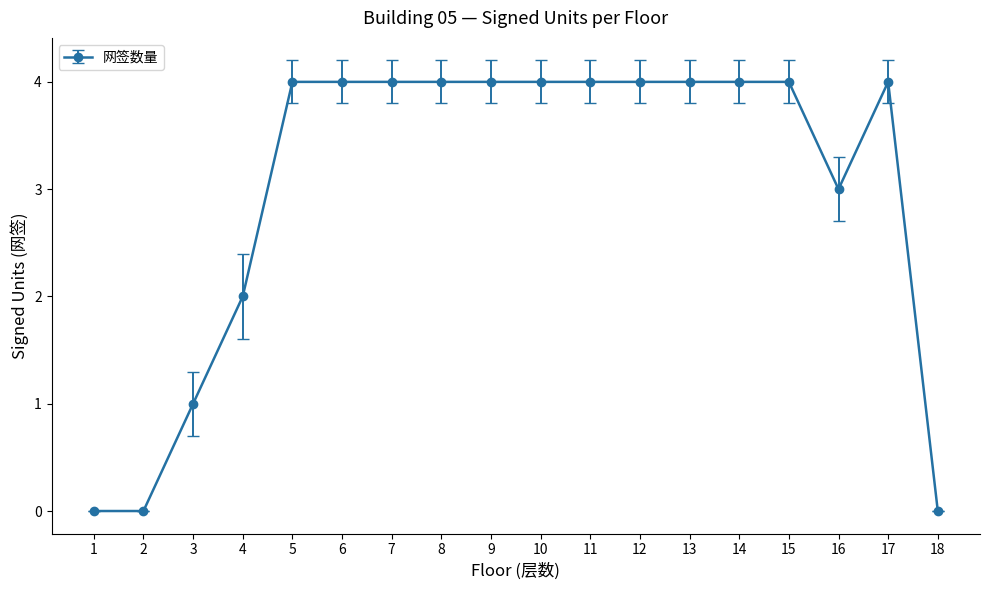

Reading left to right, what are all the values shown in this chart?

1=0	2=0	3=1	4=2	5=4	6=4	7=4	8=4	9=4	10=4	11=4	12=4	13=4	14=4	15=4	16=3	17=4	18=0